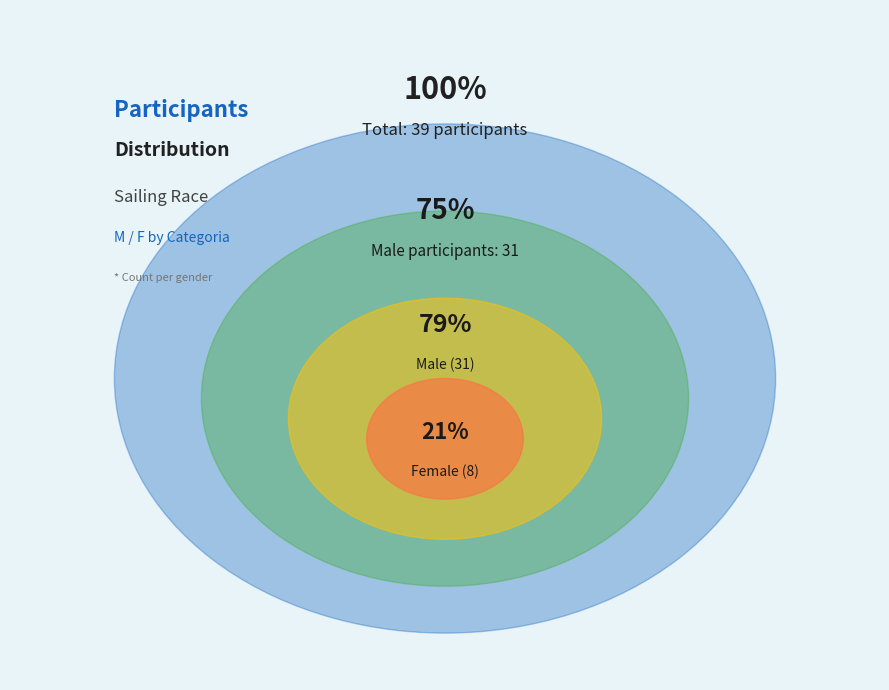

To the nearest percent, what is the difference between the largest and smallest slice percentages?

59%